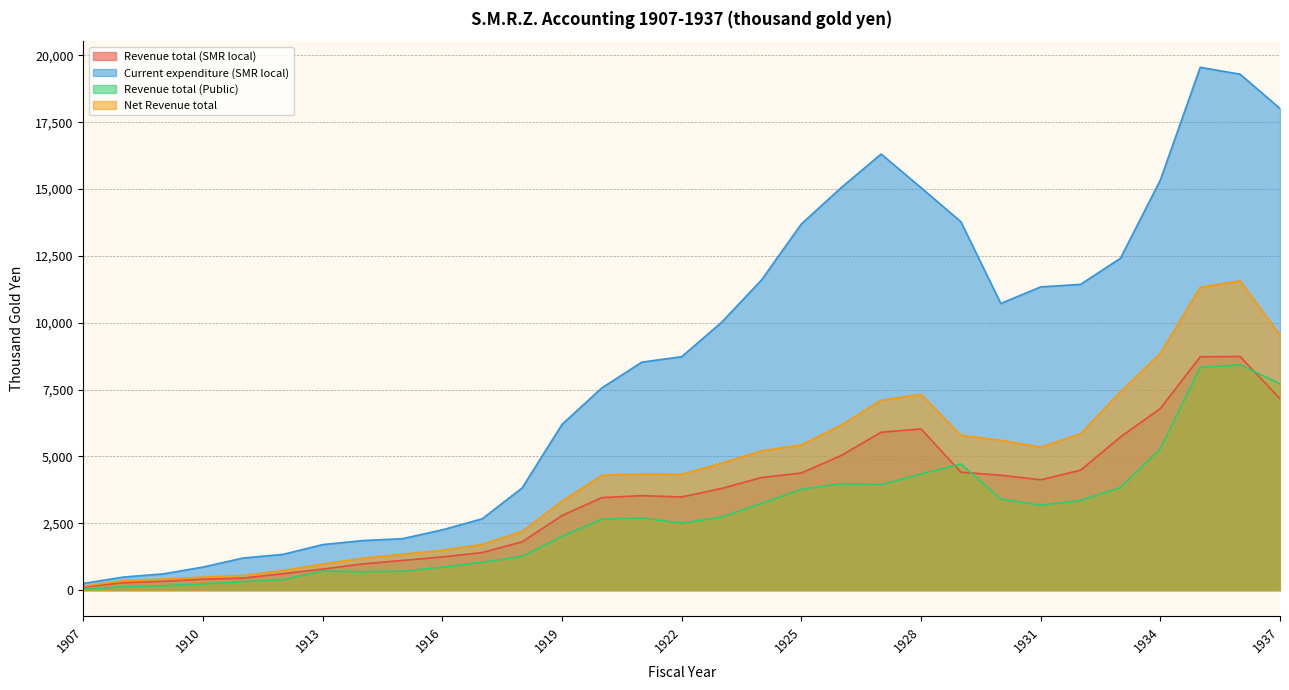

Where does the Current expenditure (SMR local) series first go above 8731?

1923